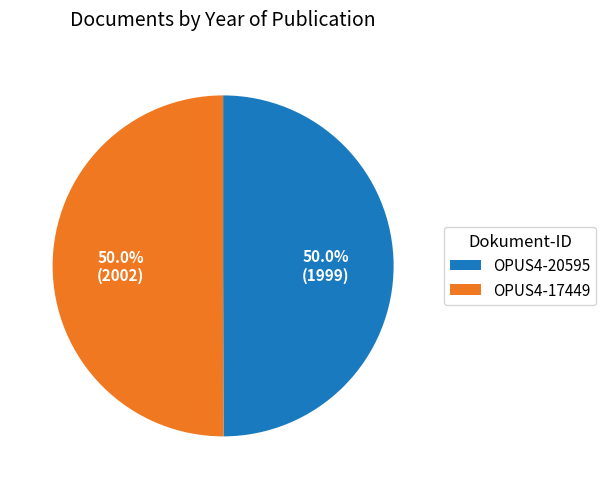

True or false: OPUS4-17449 accounts for 50% of the total.

True